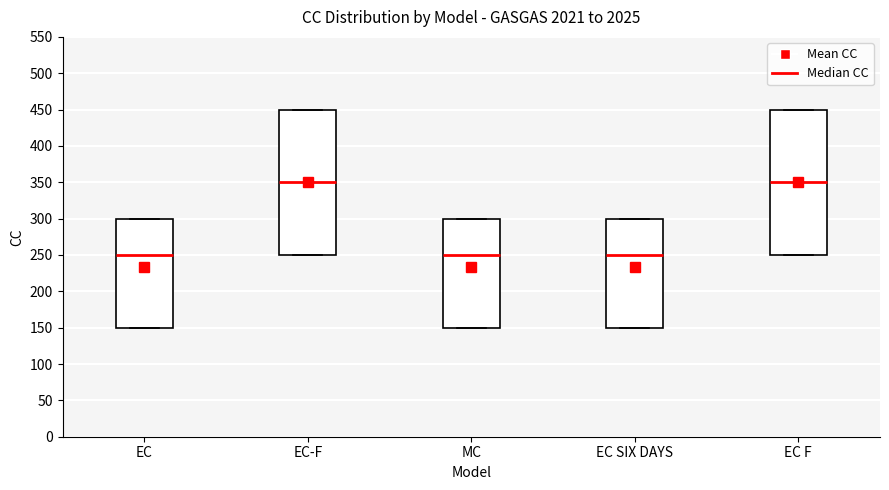

Reading left to right, transcribe this box plot: for each box, give where its median line is, the range the box spans, and where its two whiskers end, as read against the y-axis. The values are not printed on the chart, so give them approximately, as read against the axis.

EC: median 250, box 150 to 300, whiskers 150 to 300
EC-F: median 350, box 250 to 450, whiskers 250 to 450
MC: median 250, box 150 to 300, whiskers 150 to 300
EC SIX DAYS: median 250, box 150 to 300, whiskers 150 to 300
EC F: median 350, box 250 to 450, whiskers 250 to 450